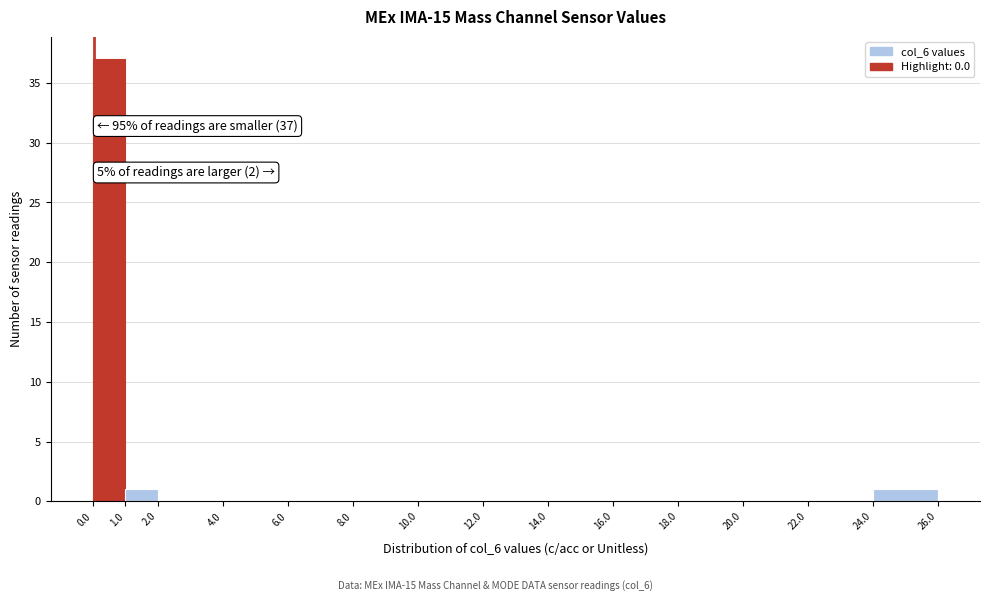

Which range on the x-axis has the tallest bar?

0.0 to 1.0